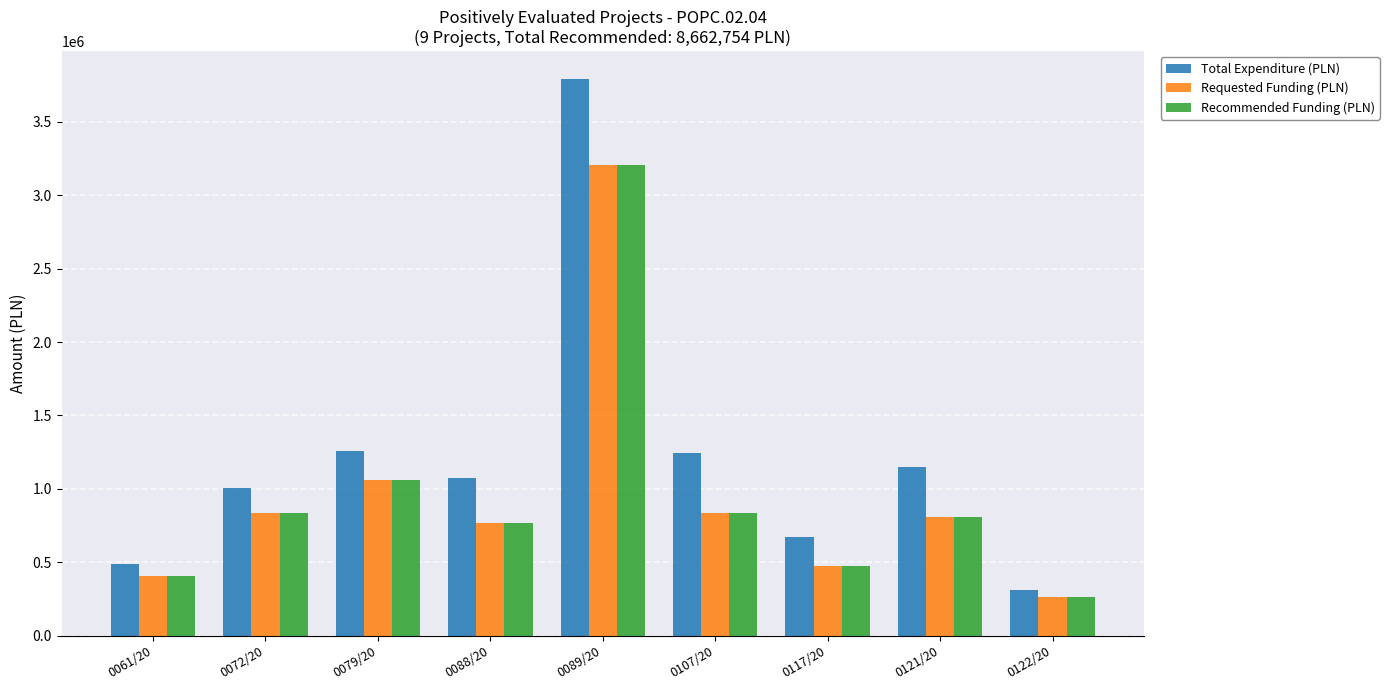

At which category is the sum across all series the highest?

0089/20